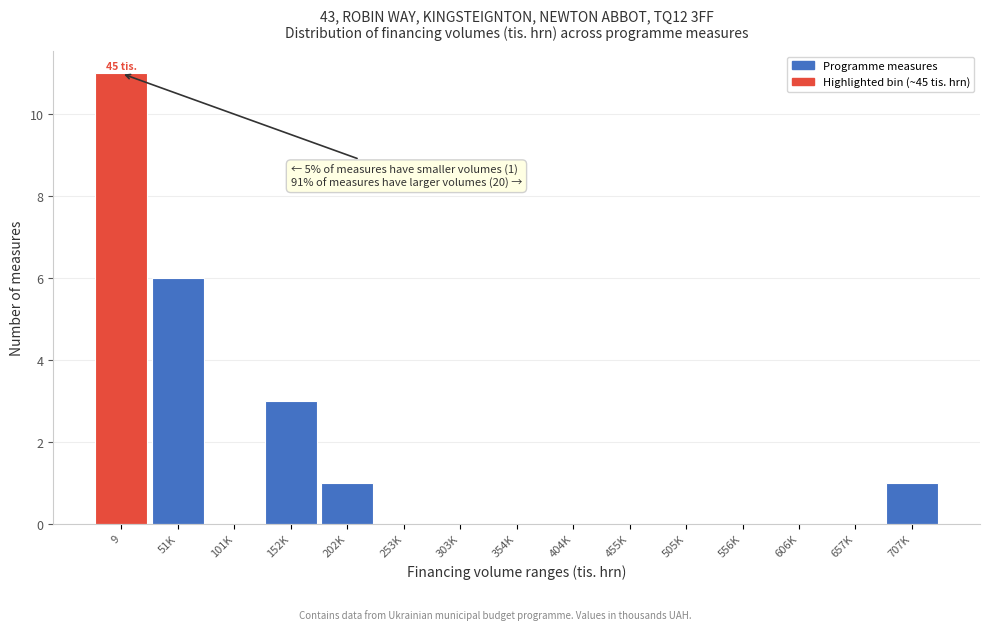

Reading left to right, what are all the values shown in this chart?

9=11	51K=6	101K=0	152K=3	202K=1	253K=0	303K=0	354K=0	404K=0	455K=0	505K=0	556K=0	606K=0	657K=0	707K=1